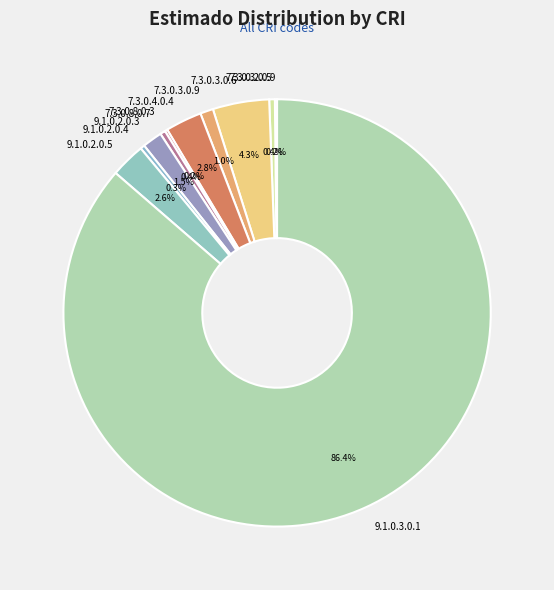

True or false: 7.3.0.4.0.4 accounts for 3% of the total.

True